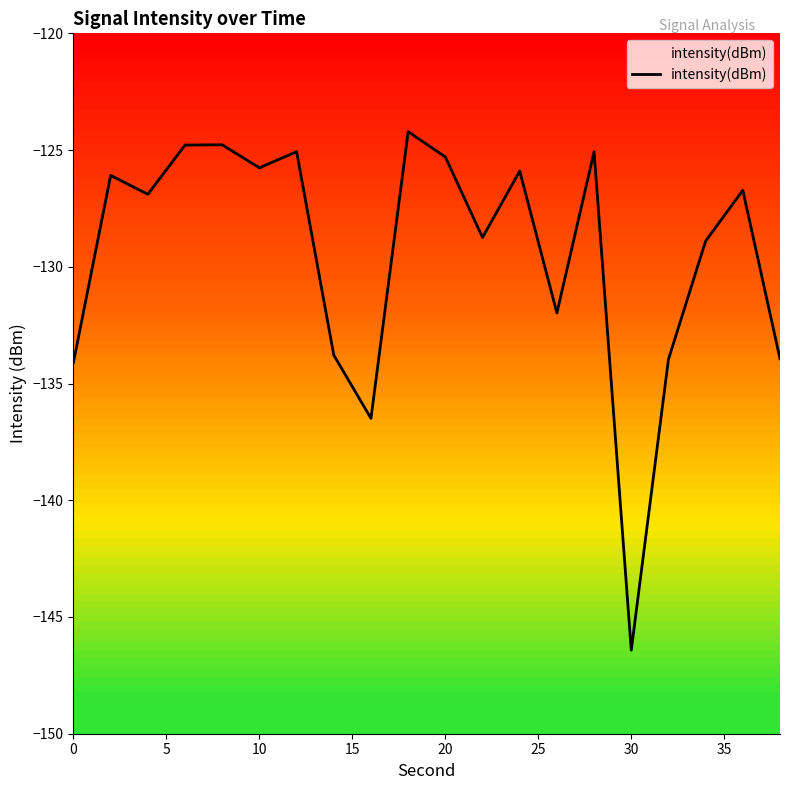

What is the change in value from 0 to 30?

-12.3